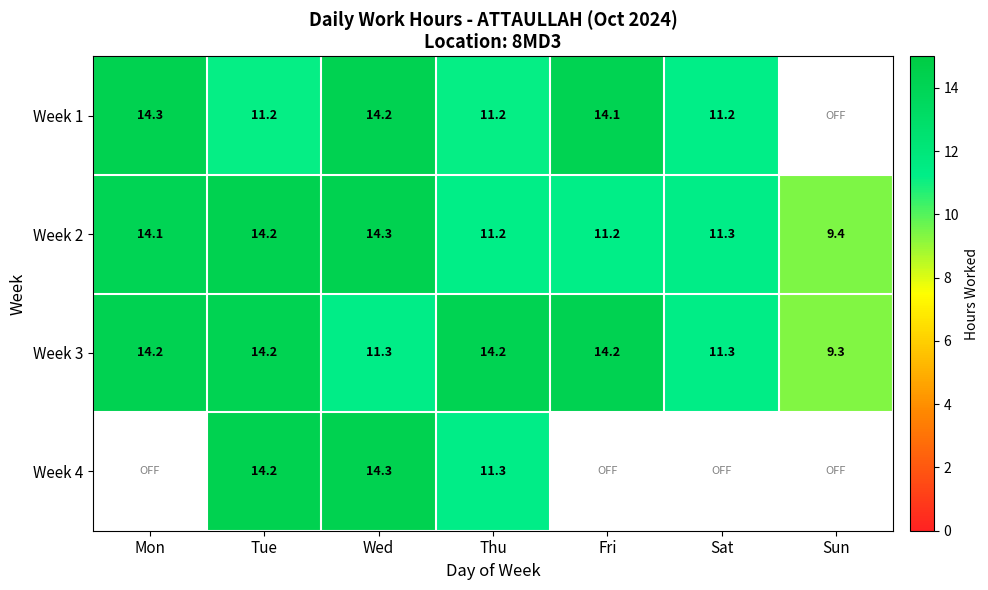

What is the difference between the Week 2 values at Sat and Mon?

2.8